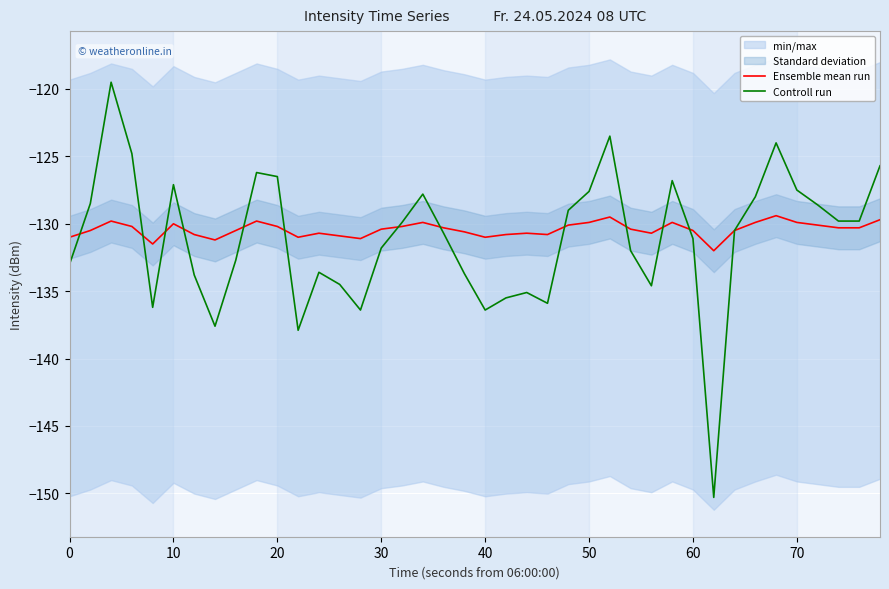

Which series has the largest range (max minus min)?

Controll run